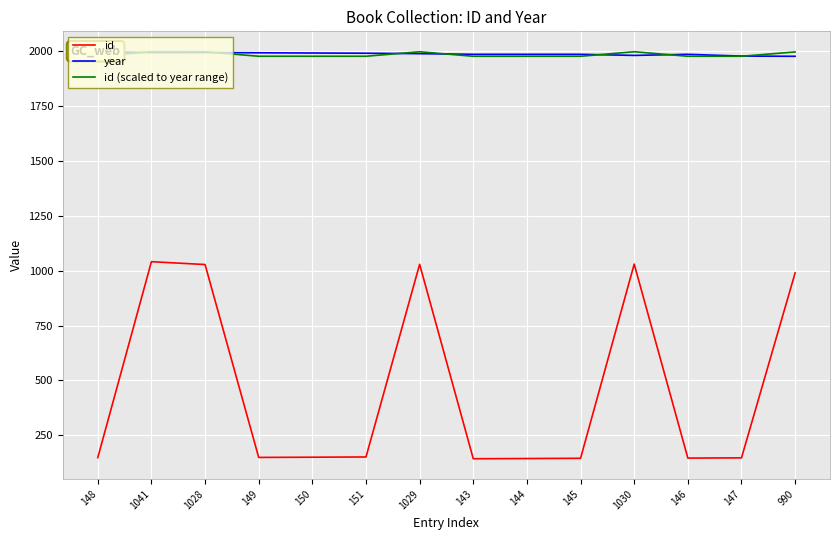

How many interior local peaks does the id (scaled to year range) series have?

3